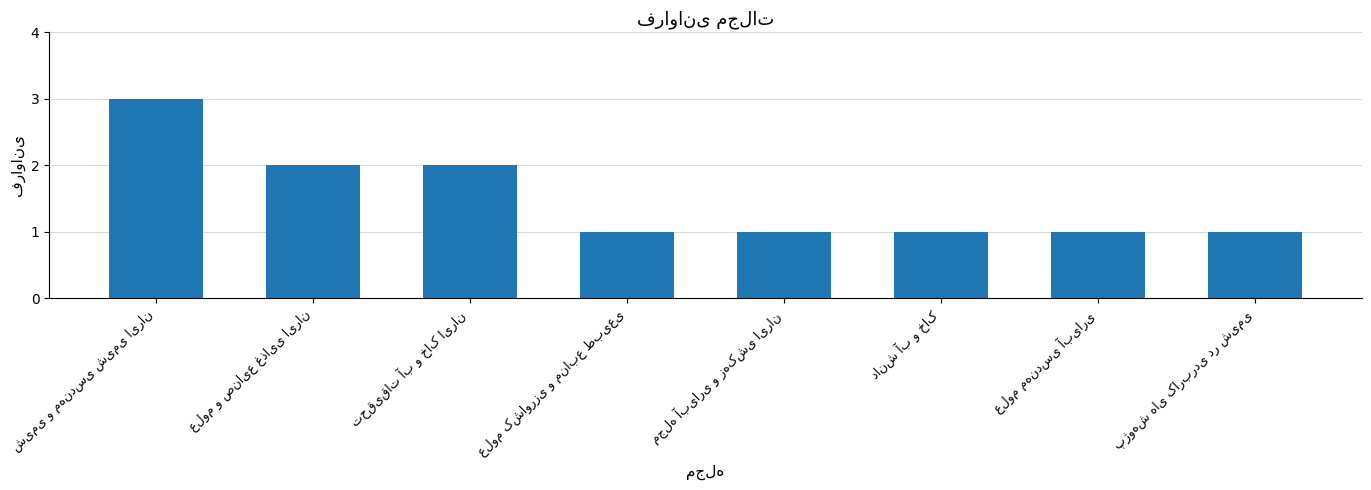

What is the sum of all values?

12